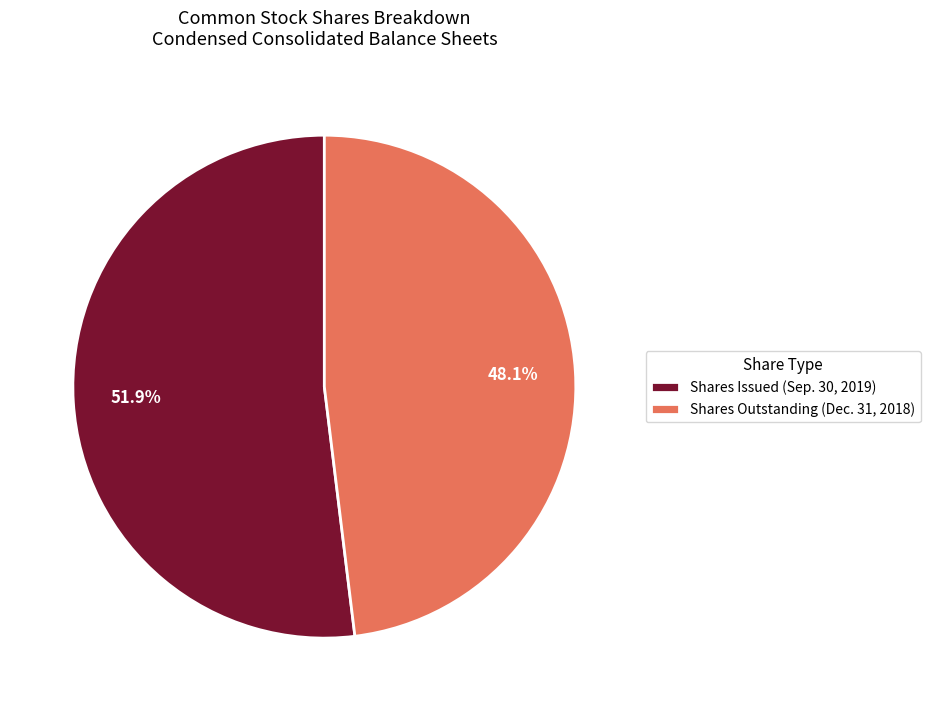

Rank the categories by value from lowest to highest.

Shares Outstanding (Dec. 31, 2018), Shares Issued (Sep. 30, 2019)